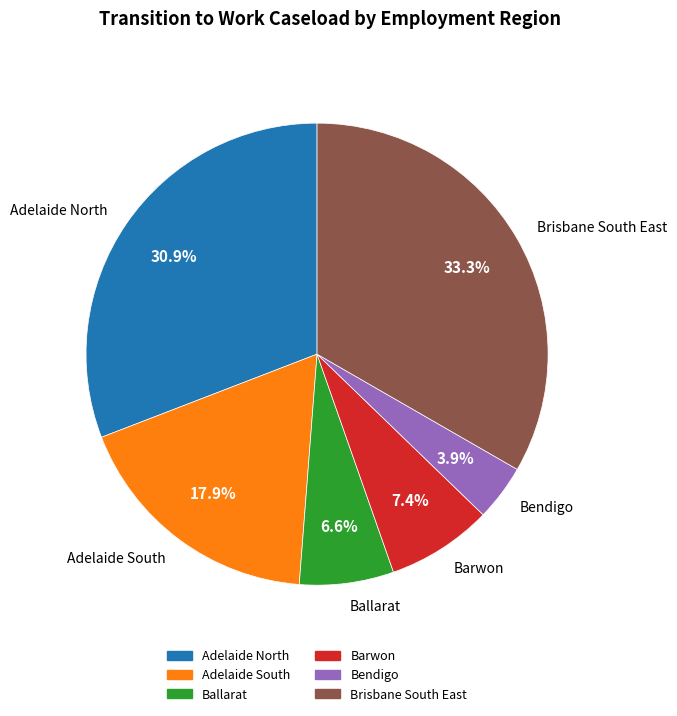

To the nearest percent, what is the difference between the Brisbane South East and Adelaide North slice percentages?

2%